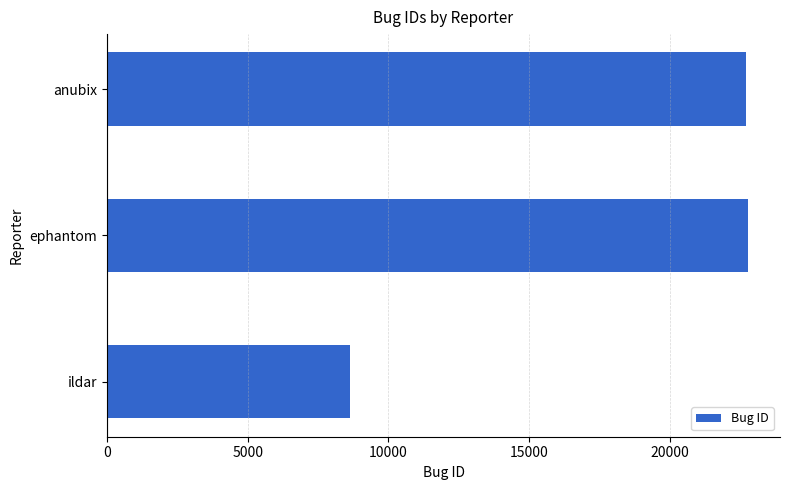

The chart shows a value of 8639 at ildar. True or false?

True